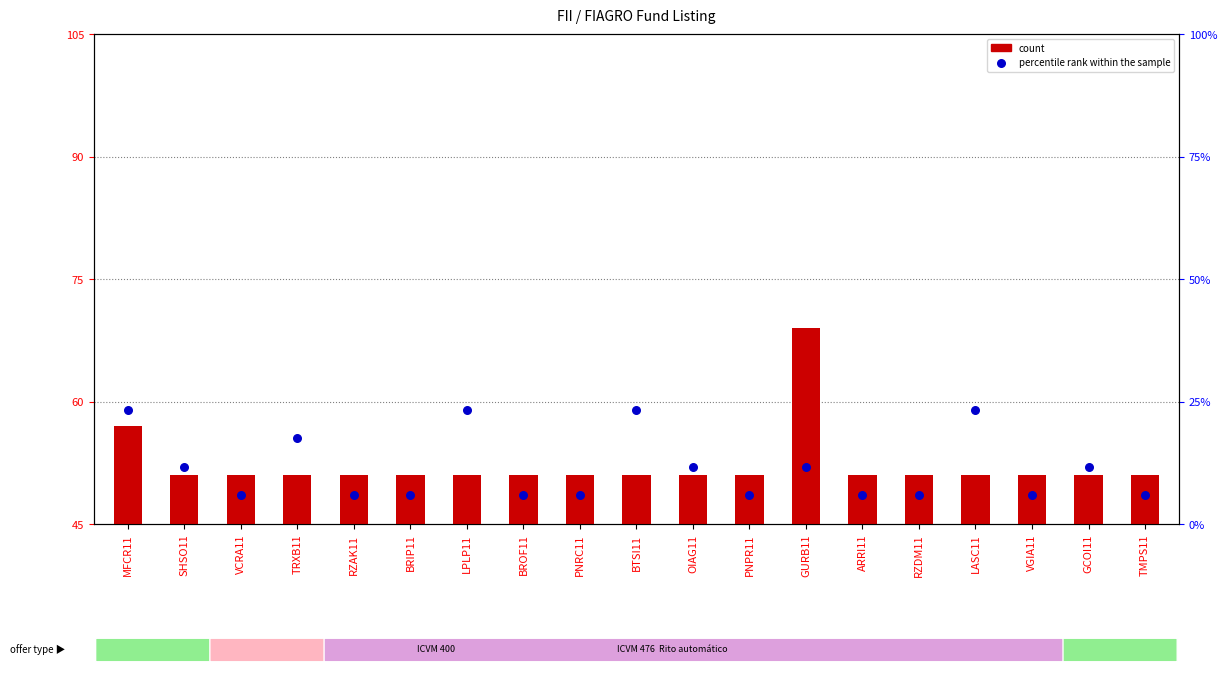

At how many categories does at least one series exceed 34?

19